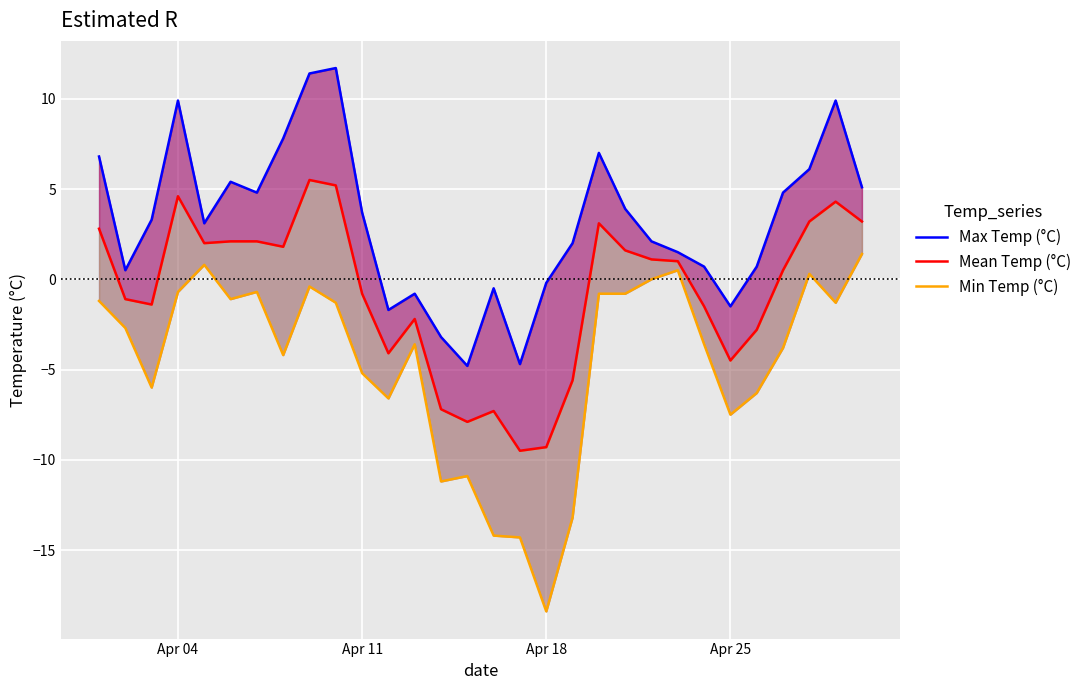

How many values in Max Temp (°C) are below zero?

8